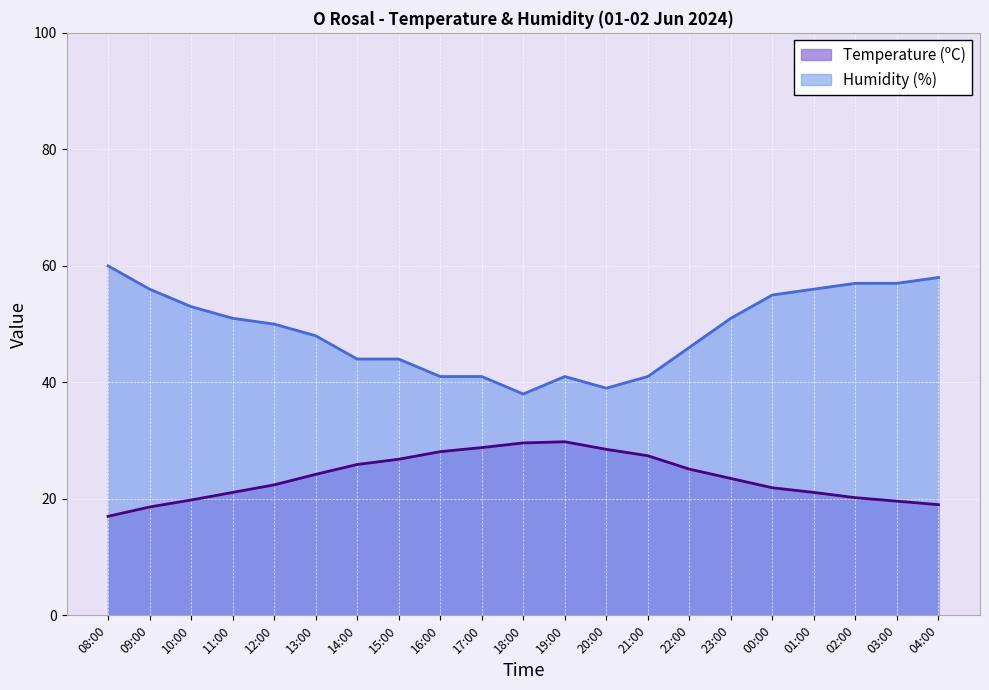

Rank the series by their maximum value, from highest to lowest.

Humidity (%), Temperature (ºC)